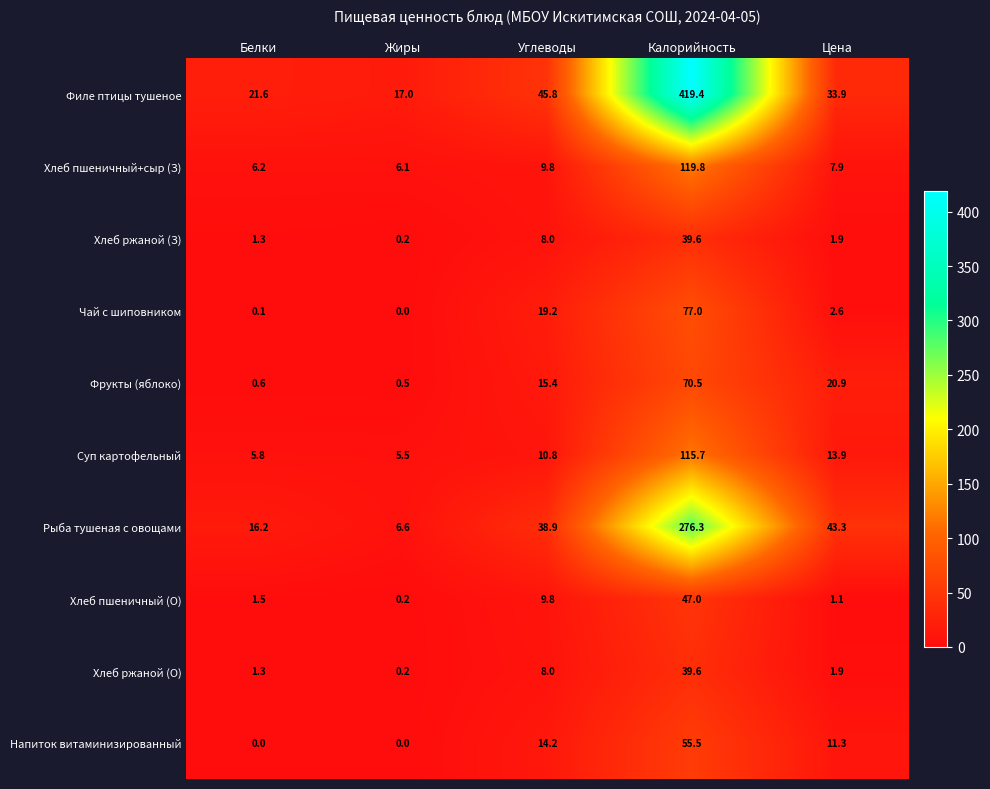

At which category is the sum across all series the highest?

Калорийность